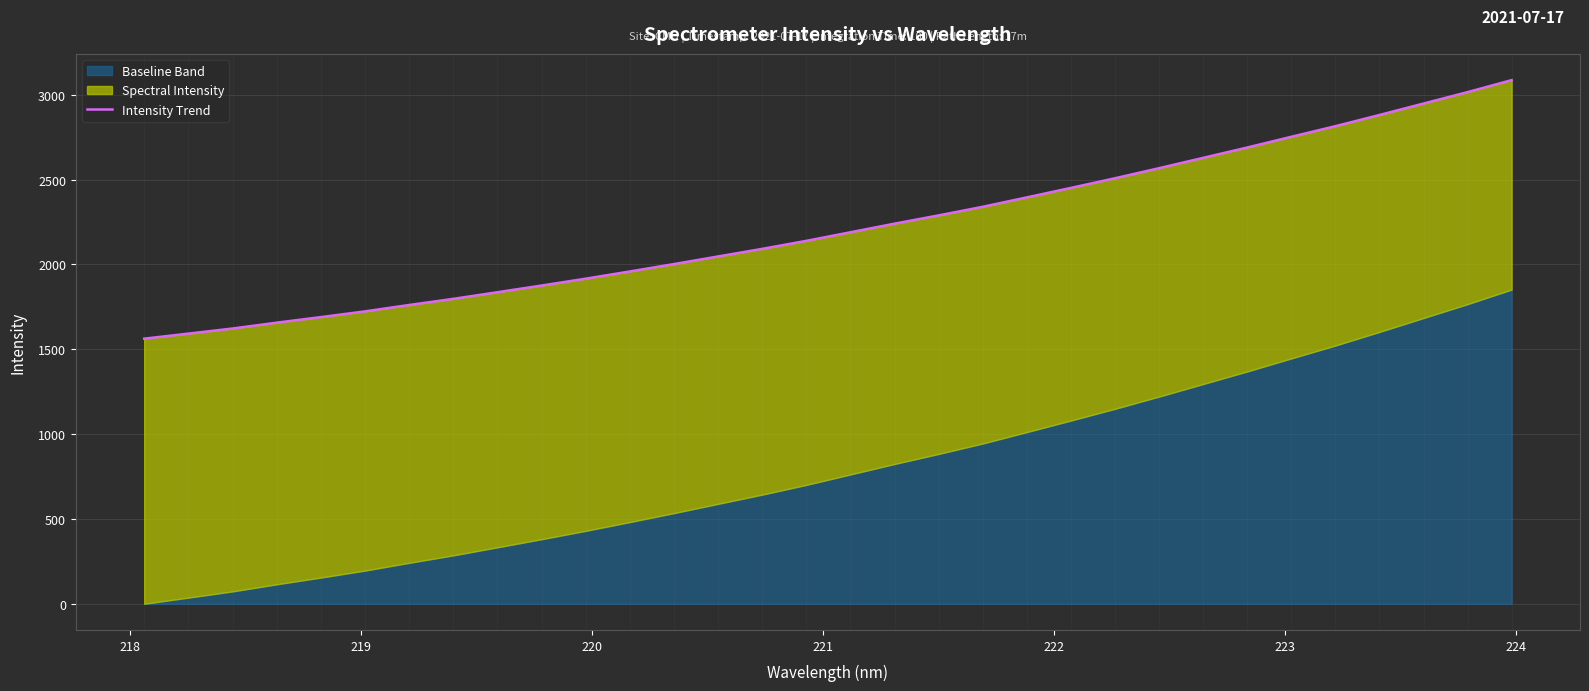

How many lines are shown in the chart?

1